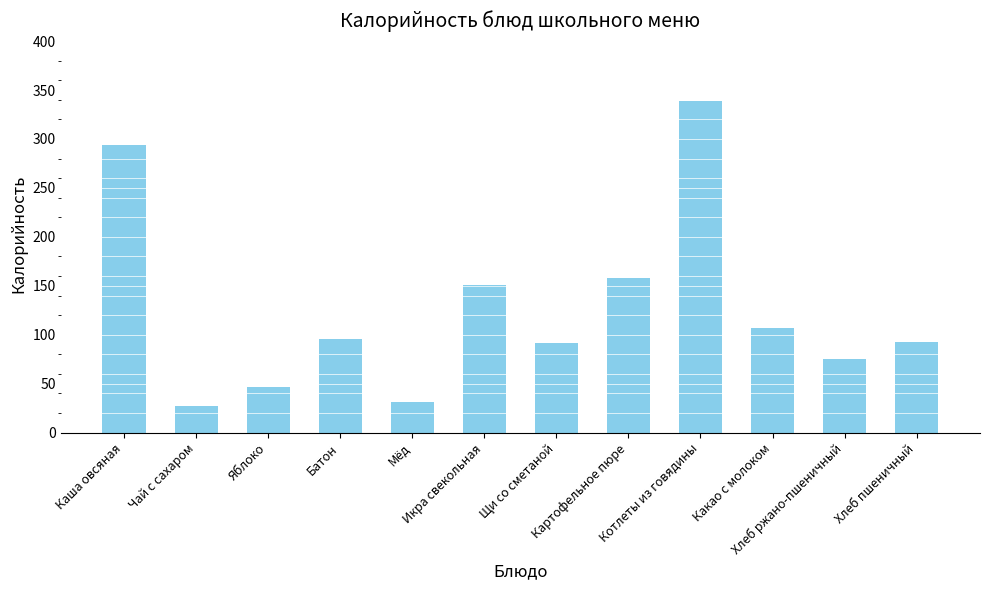

The chart shows a value of 58.9 at Каша овсяная. True or false?

False